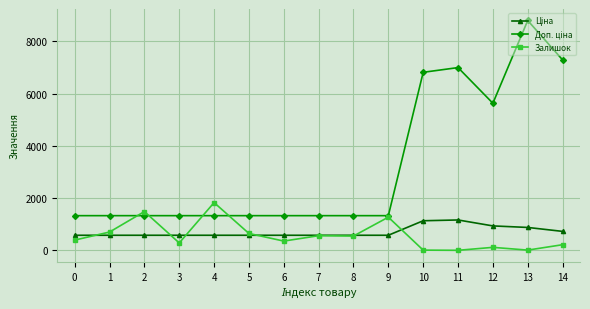

What is the value of the Залишок point at the 9th from the left?

551.0